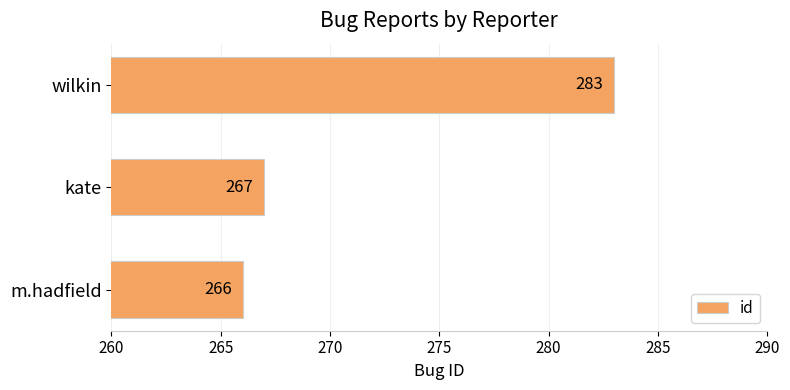

How many bars are there in total?

3